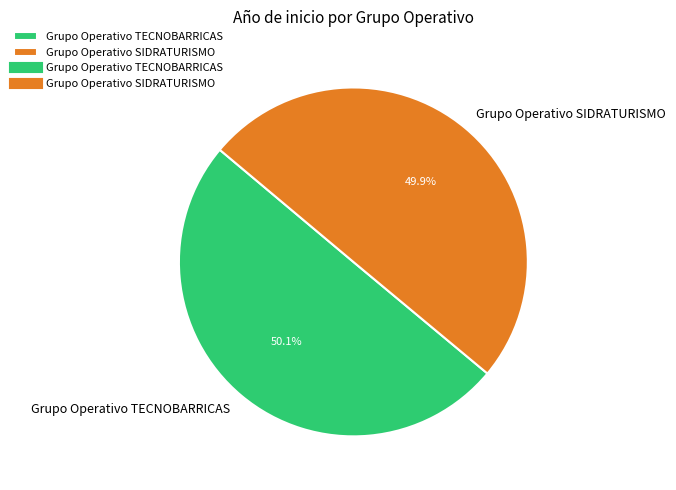

Approximately how many times larger is the value at Grupo Operativo TECNOBARRICAS compared to Grupo Operativo SIDRATURISMO?

1.0